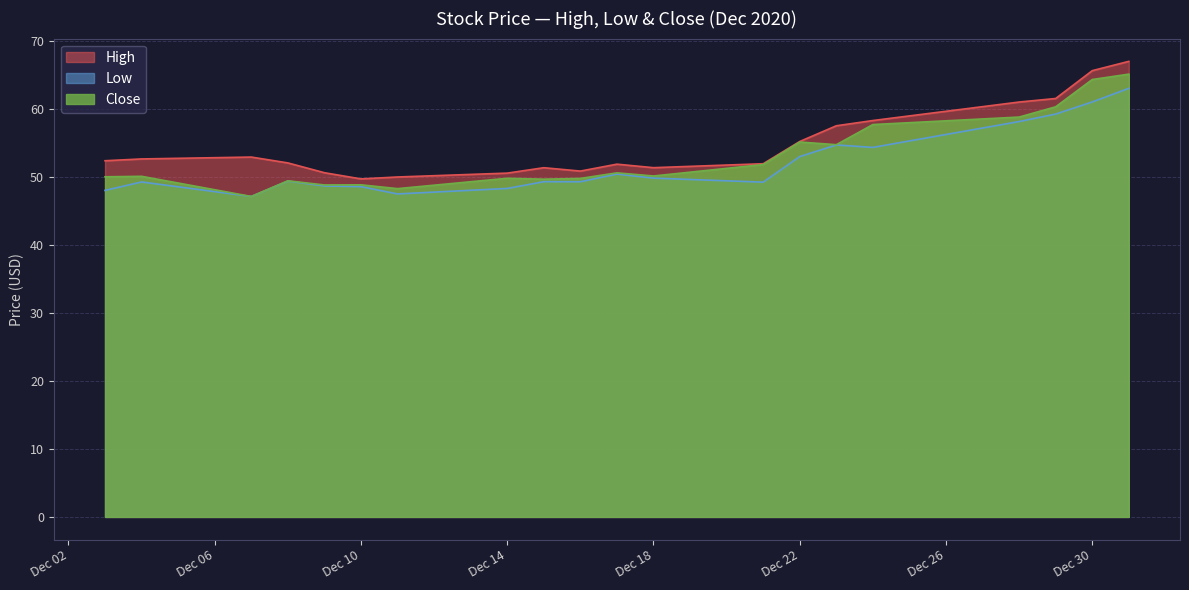

True or false: Low and Close cross at least once.

False